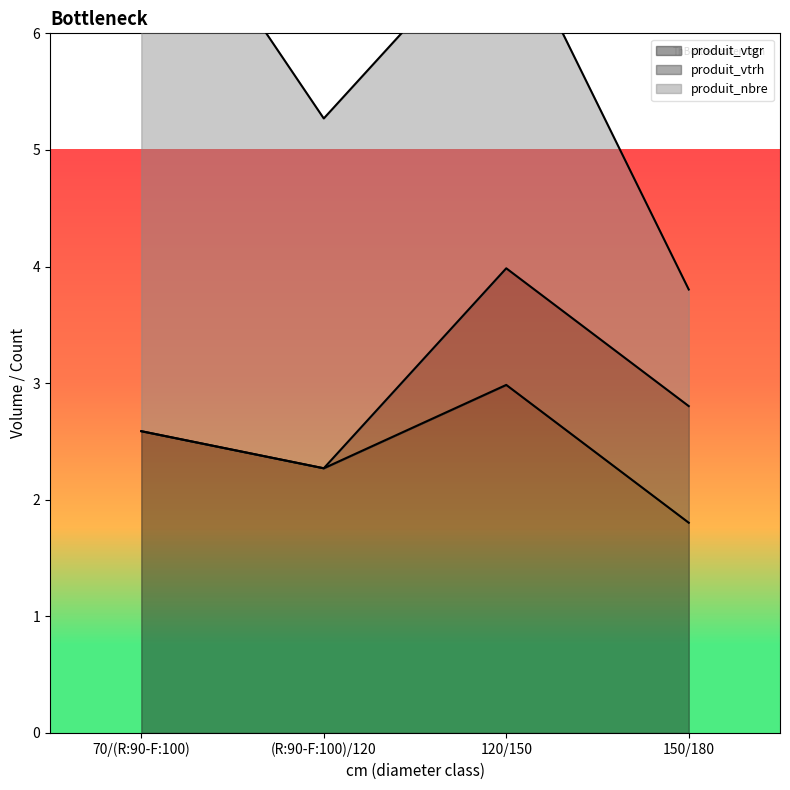

At which category is the sum across all series the highest?

70/(R:90-F:100)